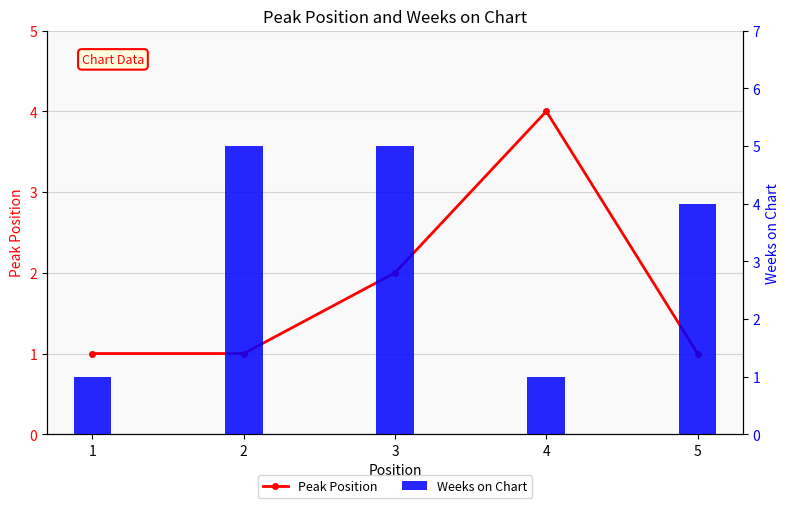

At how many categories does at least one series exceed 4?

2